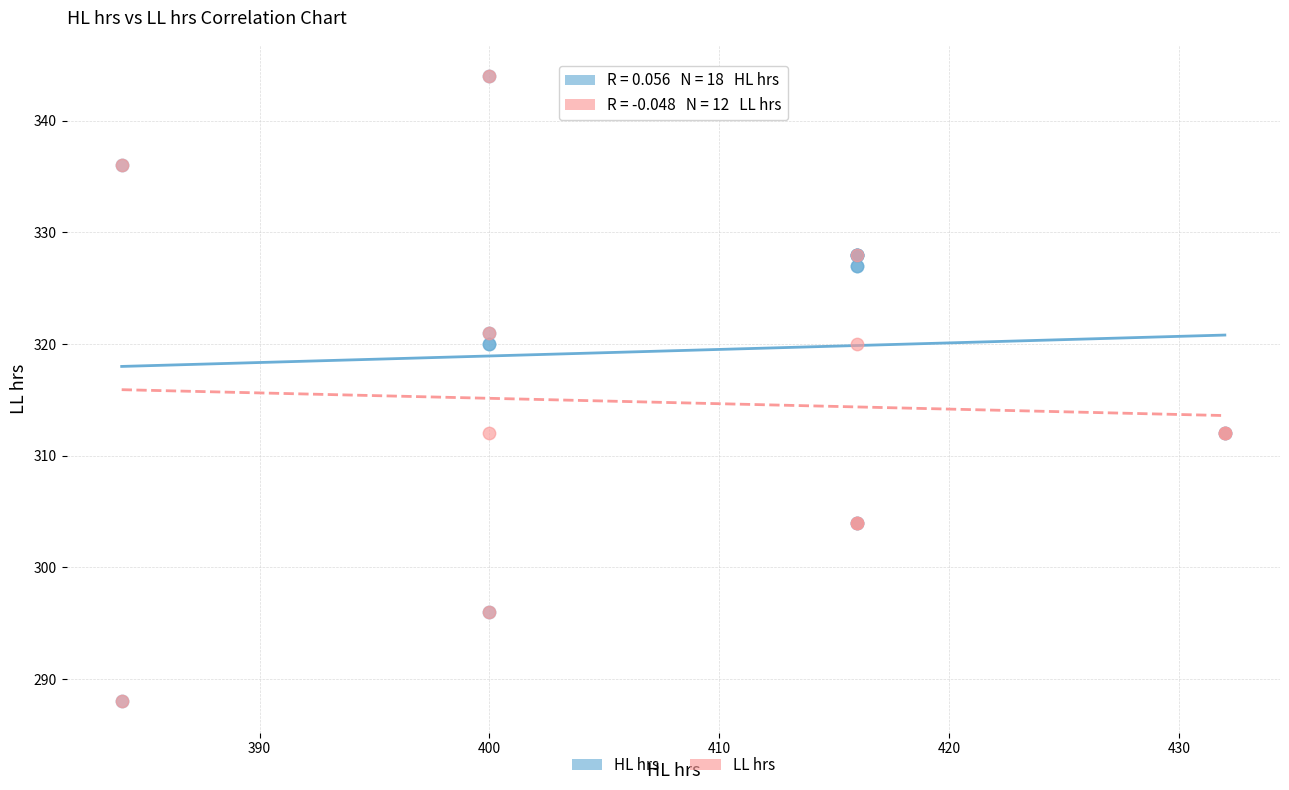

What are all the series names shown in the legend?

HL hrs, LL hrs